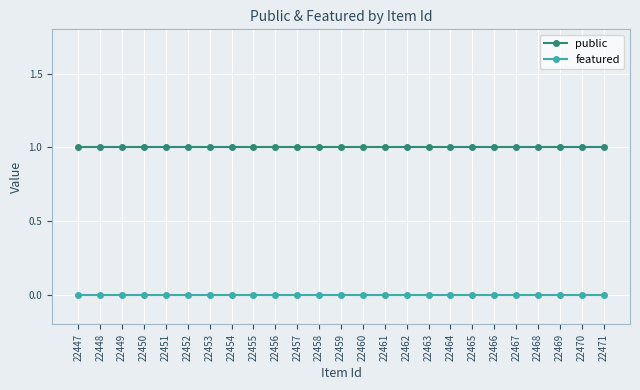

Rank the series by their average value, from lowest to highest.

featured, public